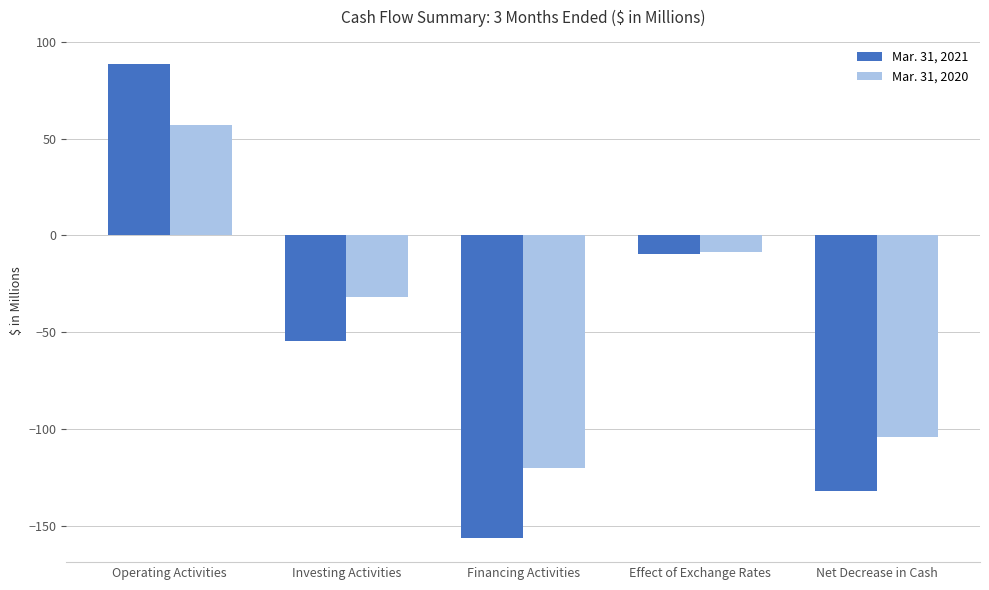

Between Investing Activities and Financing Activities, which series saw the biggest shift?

Mar. 31, 2021